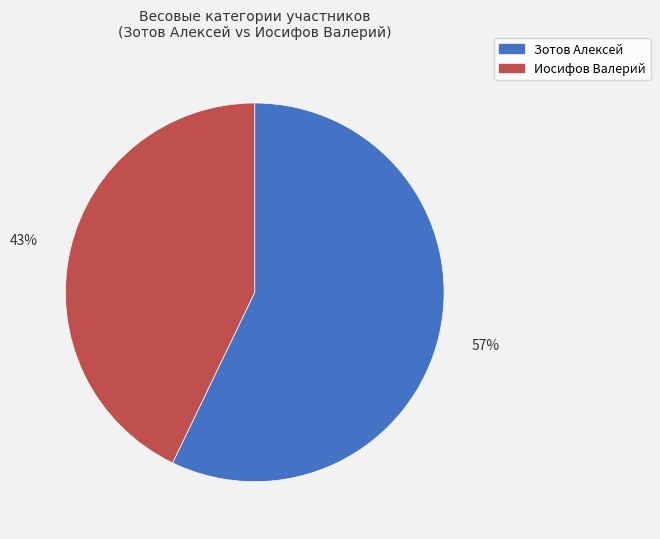

Which category has the biggest portion of the pie?

Зотов Алексей